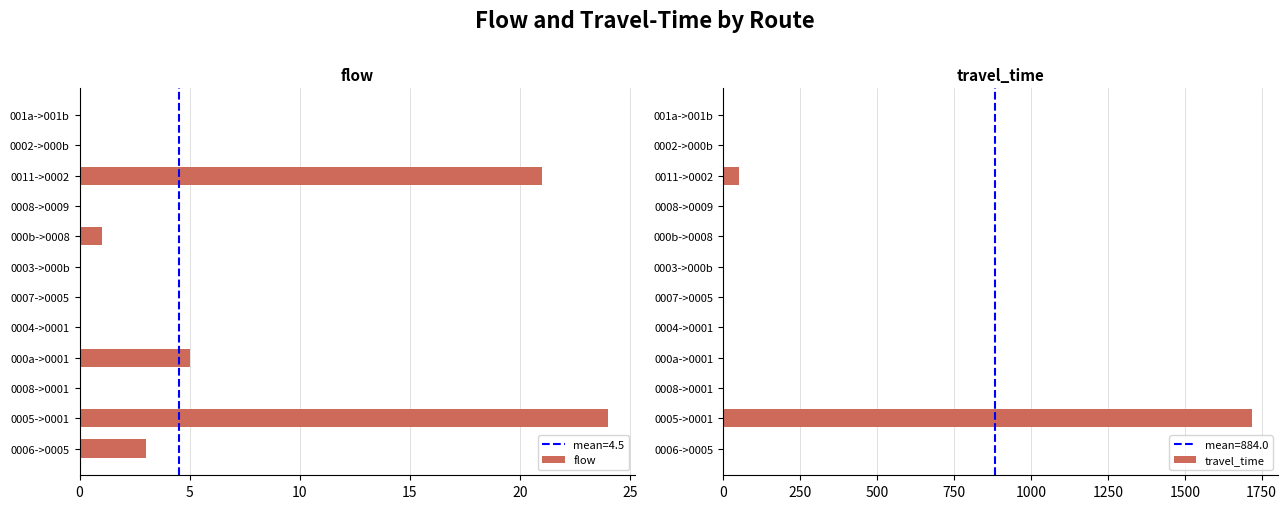

List the series in order of their peak value, lowest first.

flow, travel_time